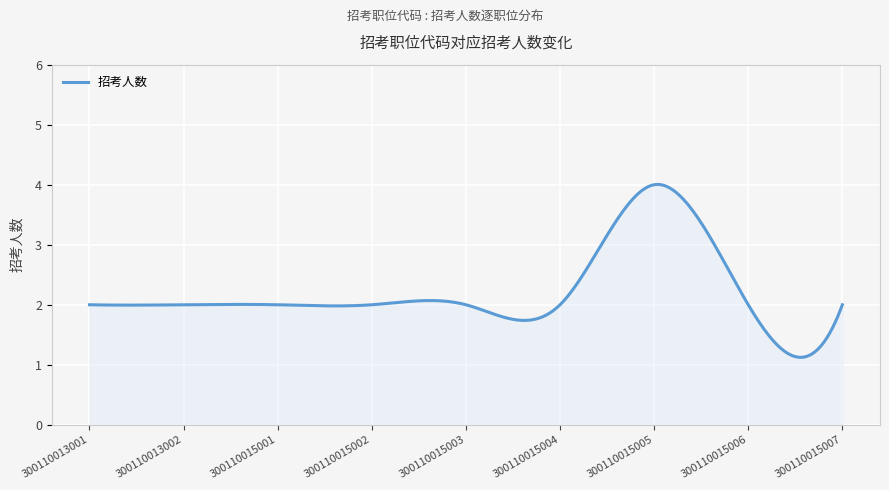

What is the smallest value displayed?

1.1